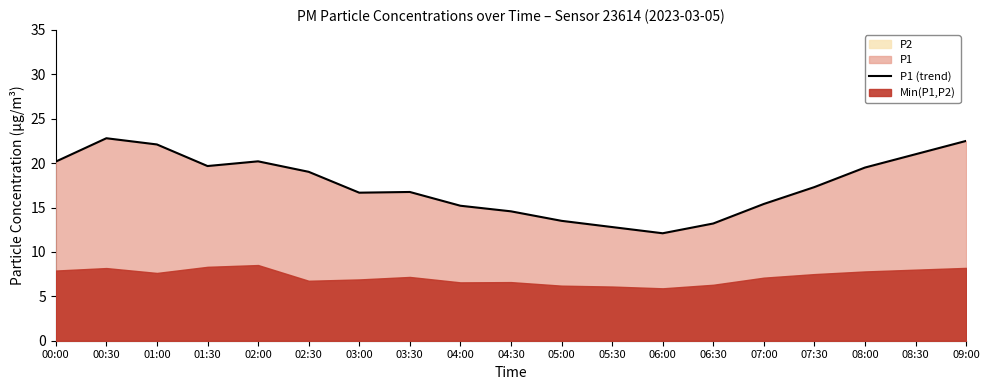

What is the value of the 12th point from the left?

12.8